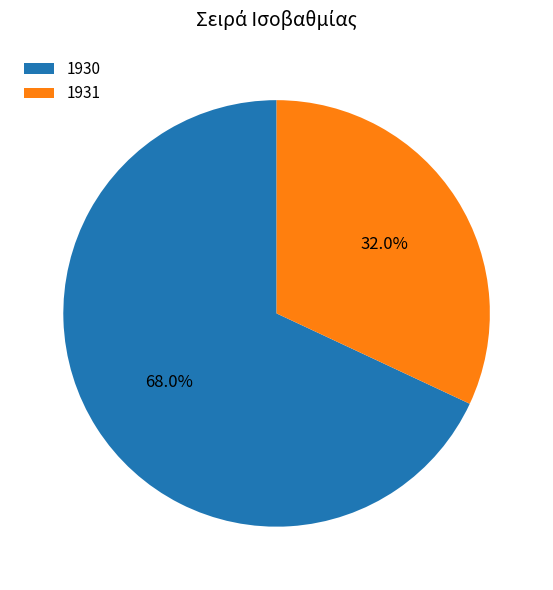

Approximately how many times larger is the value at 1930 compared to 1931?

2.1